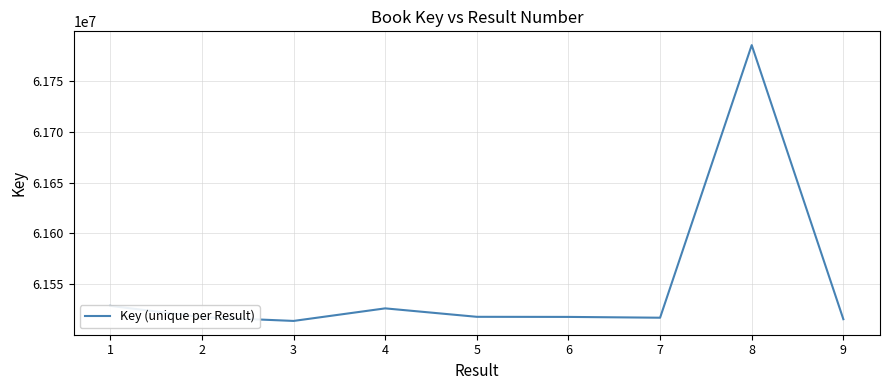

Between 4 and 2, which is larger?

4